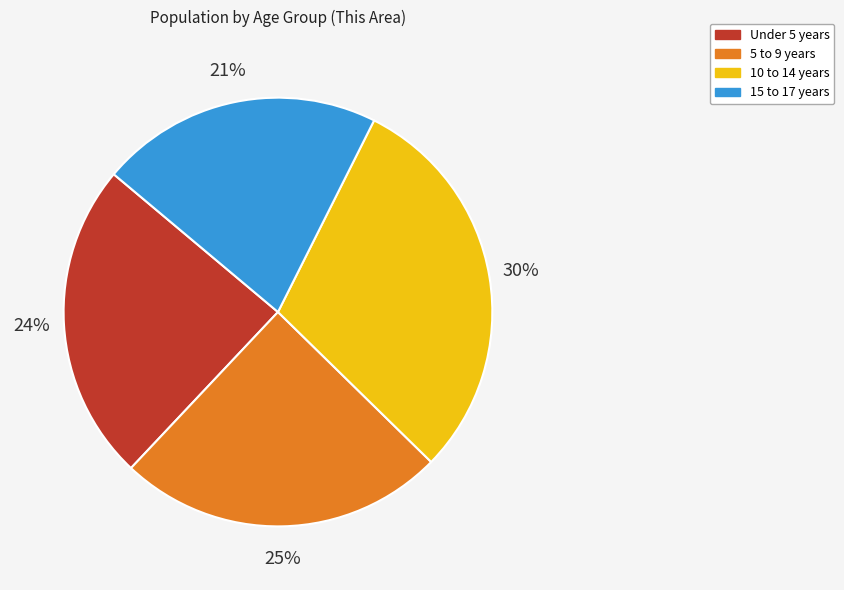

How many slices are in this pie chart?

4